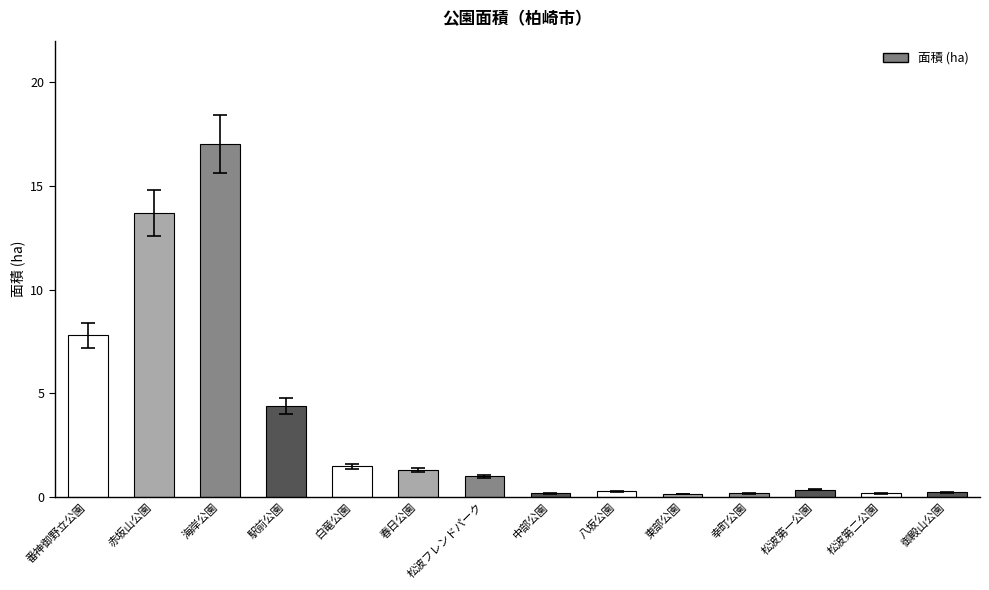

What is the average value?

3.5